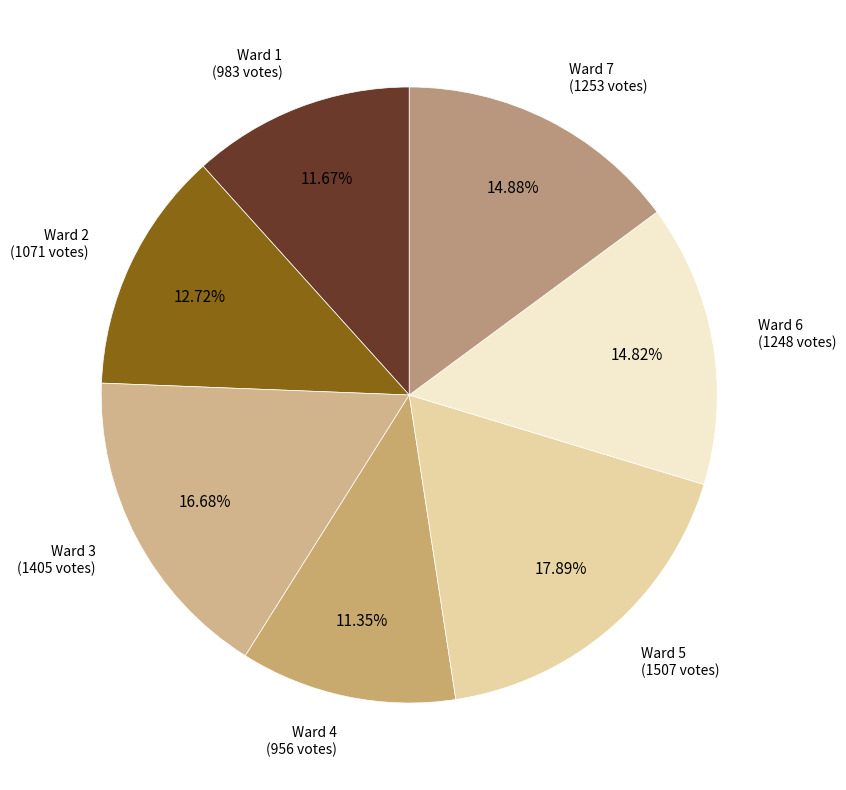

The Ward 7 slice represents 15% of the pie. True or false?

True